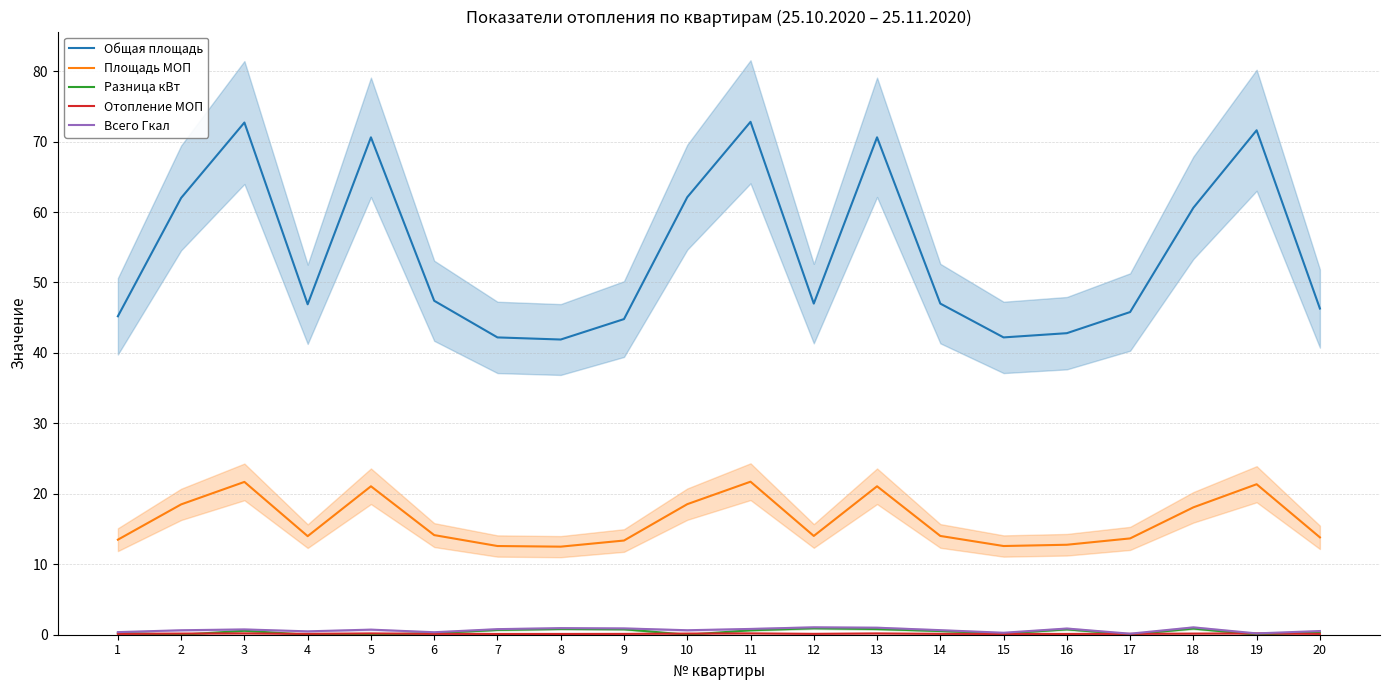

What is the difference between the maximum and minimum values in the Всего Гкал series?

0.9